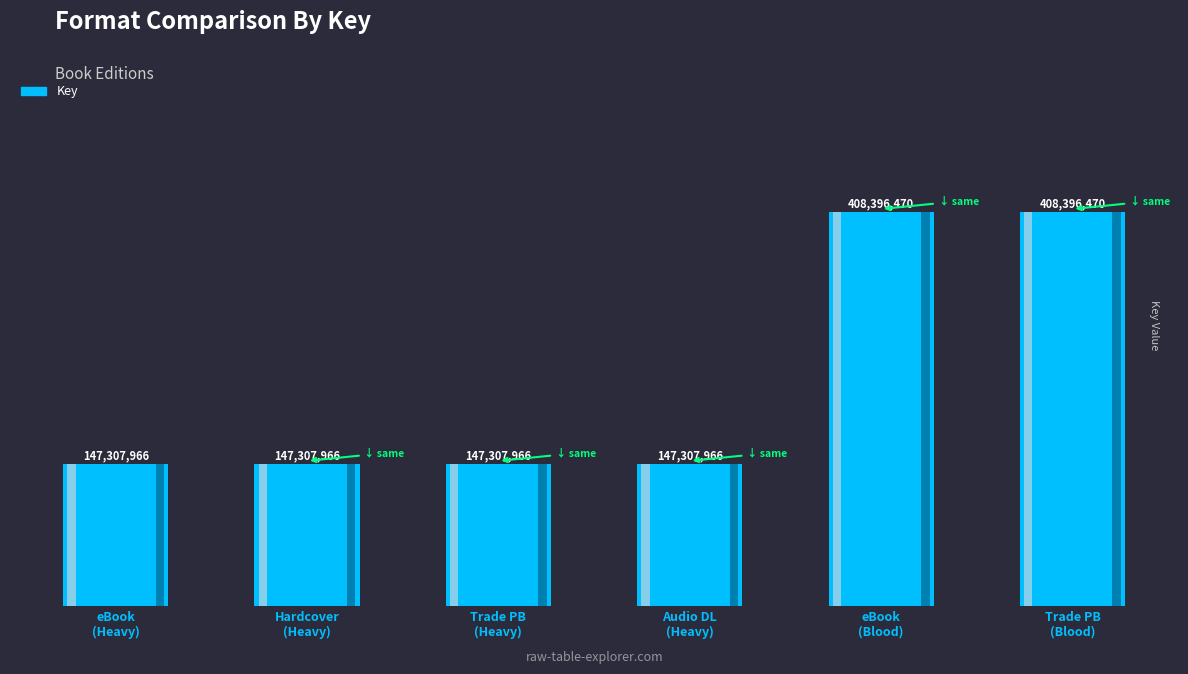

List the labels in order of value, smallest first.

eBook (Heavy), Hardcover (Heavy), Trade Paperback (Heavy), Audio Download (Heavy), eBook (Blood of Emmett Till), Trade Paperback (Blood of Emmett Till)